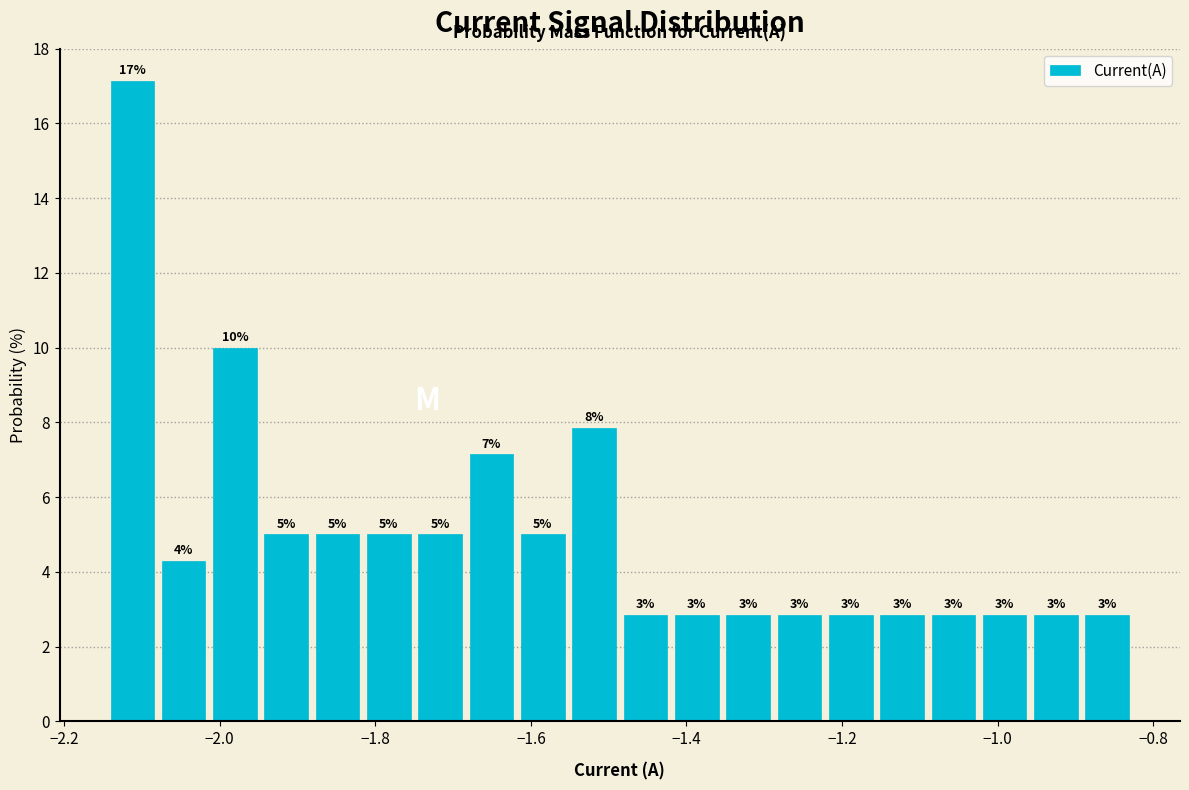

Read against the x-axis, roughly where is the centre of the tallest bar?

-2.12